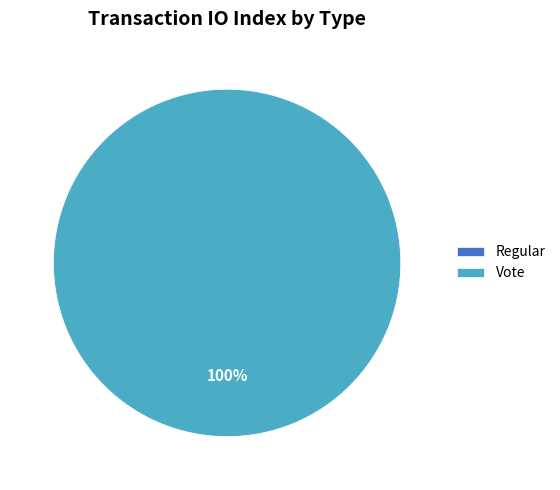

To the nearest percent, what is the difference between the Vote and Regular slice percentages?

100%